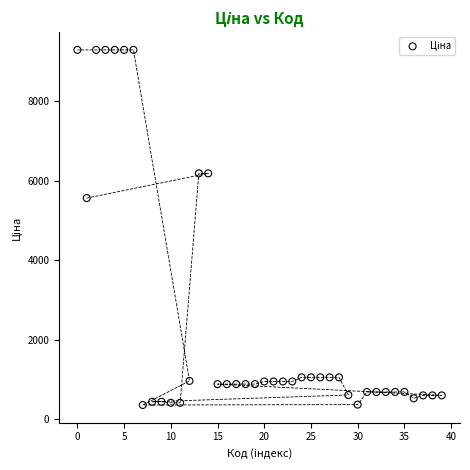

What is the range of X values (max minus min)?

39.0